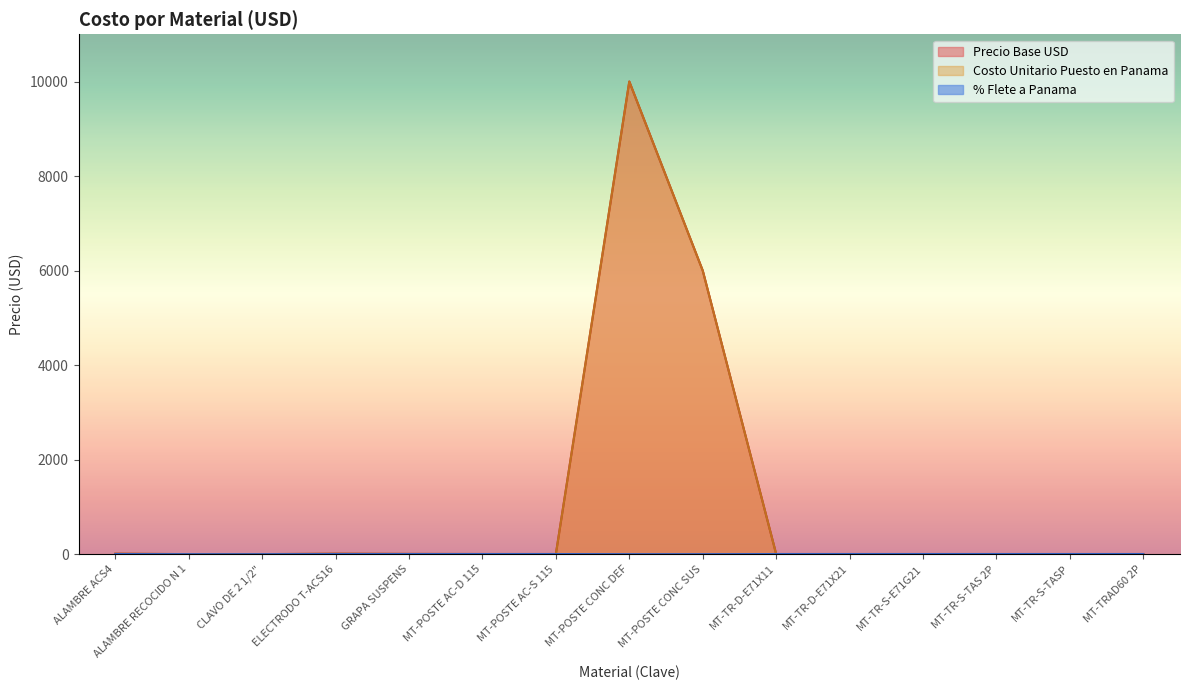

In Costo Unitario Puesto en Panama, how many points are higher than both neighbors (excluding endpoints)?

2